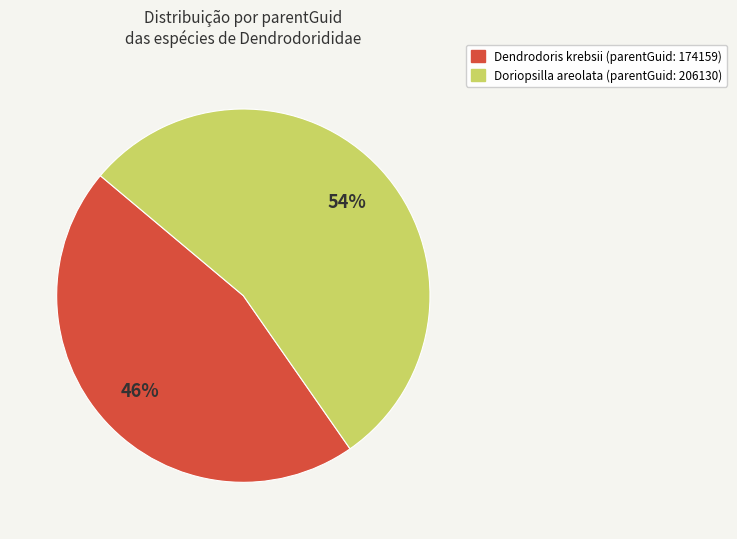

Which slice is the smallest?

Dendrodoris krebsii